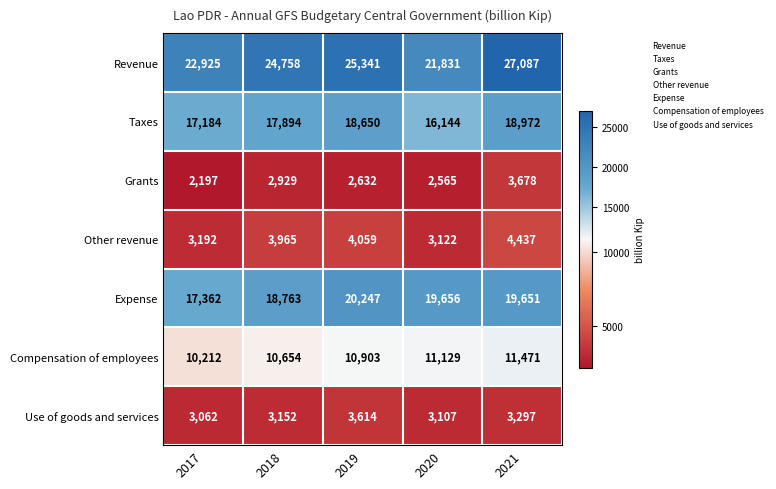

Which label corresponds to the largest value in the chart?

2021